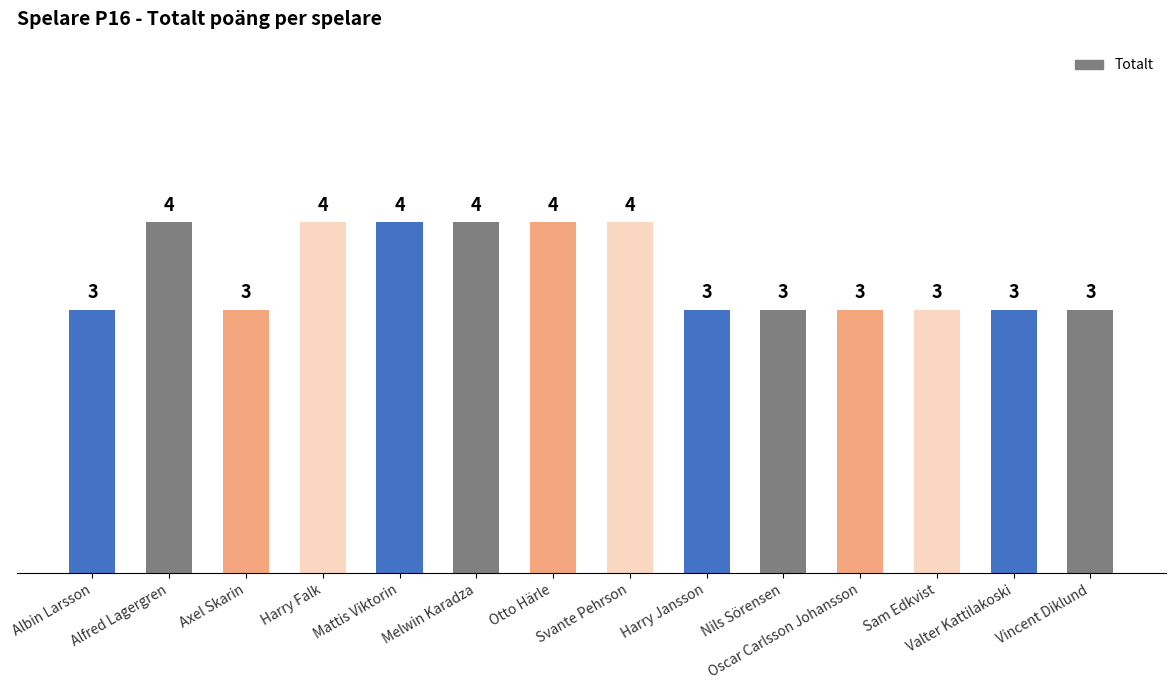

Count the values in the range 3 to 4.

14